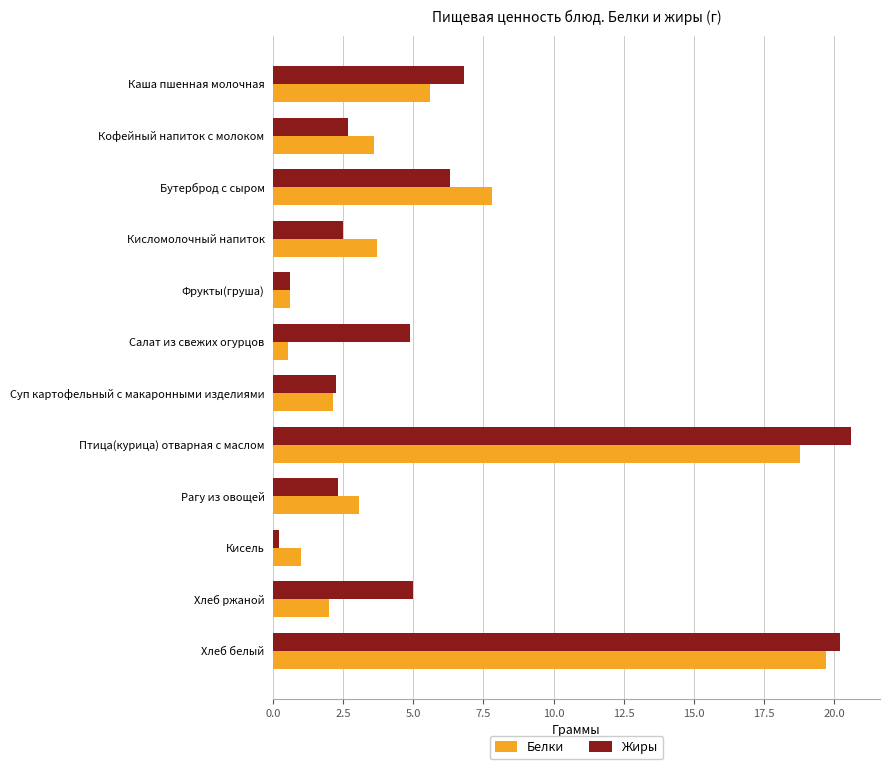

List the series in order of their overall mean, highest first.

Жиры, Белки